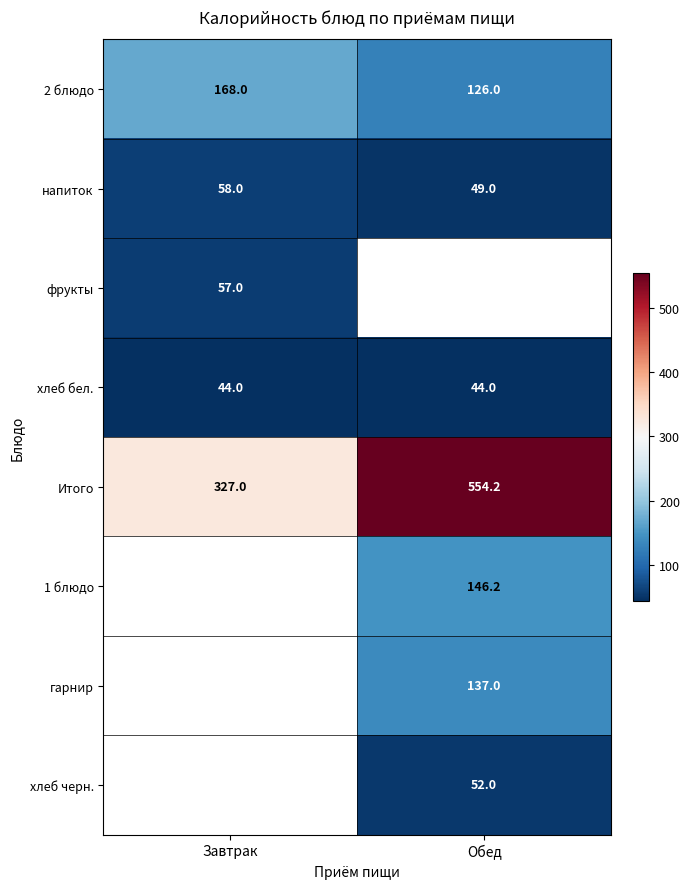

The value of хлеб бел. at Завтрак is 44.0. True or false?

True